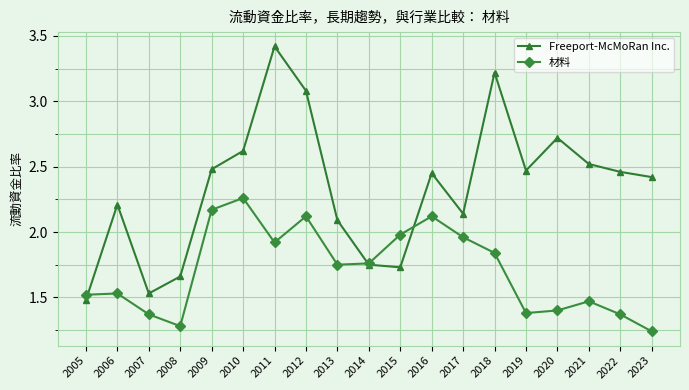

How many times do 材料 and Freeport-McMoRan Inc. cross each other?

3